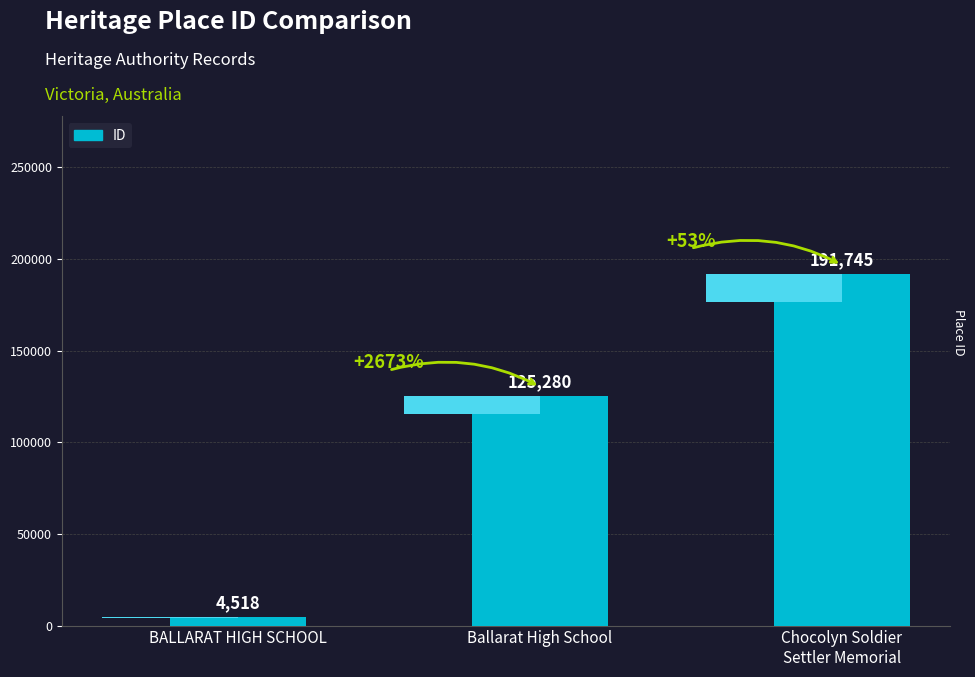

What is the maximum value shown in the chart?

191745